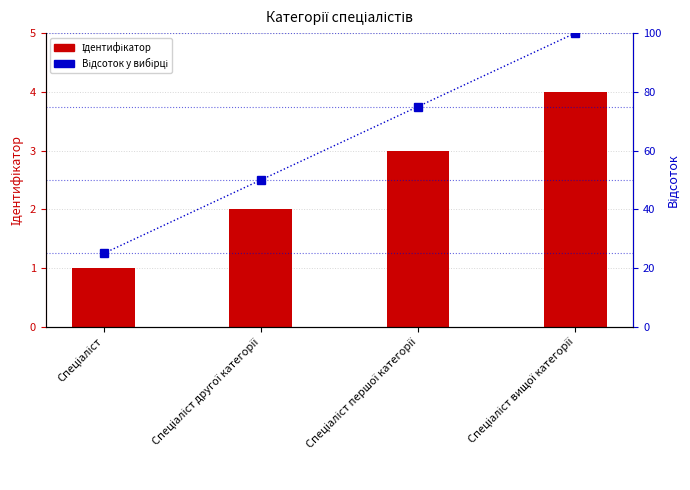

Rank the categories by Ідентифікатор value from highest to lowest.

Спеціаліст вищої категорії, Спеціаліст першої категорії, Спеціаліст другої категорії, Спеціаліст